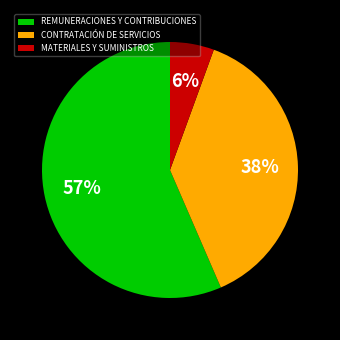

Rank the categories by value from highest to lowest.

REMUNERACIONES Y CONTRIBUCIONES, CONTRATACIÓN DE SERVICIOS, MATERIALES Y SUMINISTROS